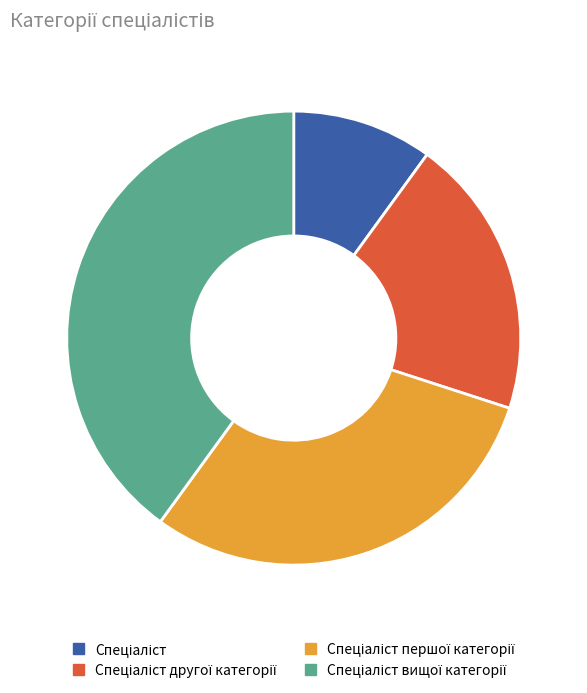

Is there a majority slice in this chart?

No